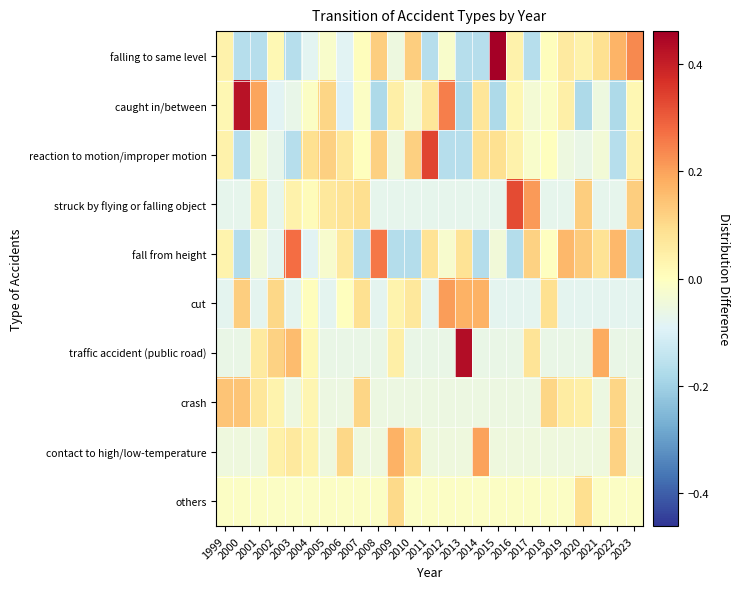

Count the number of categories in the chart.

25